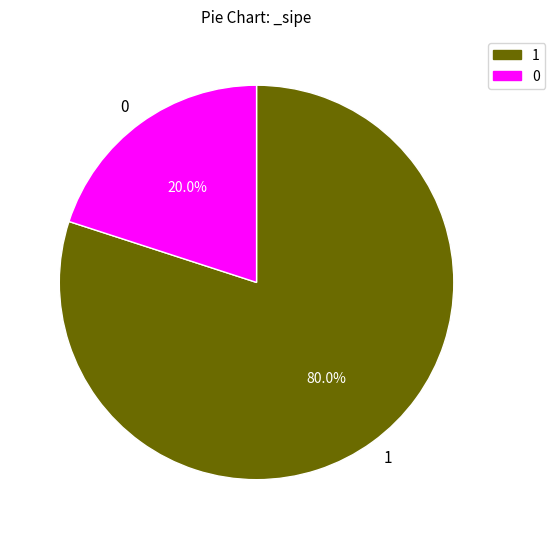

How many slices are in this pie chart?

2